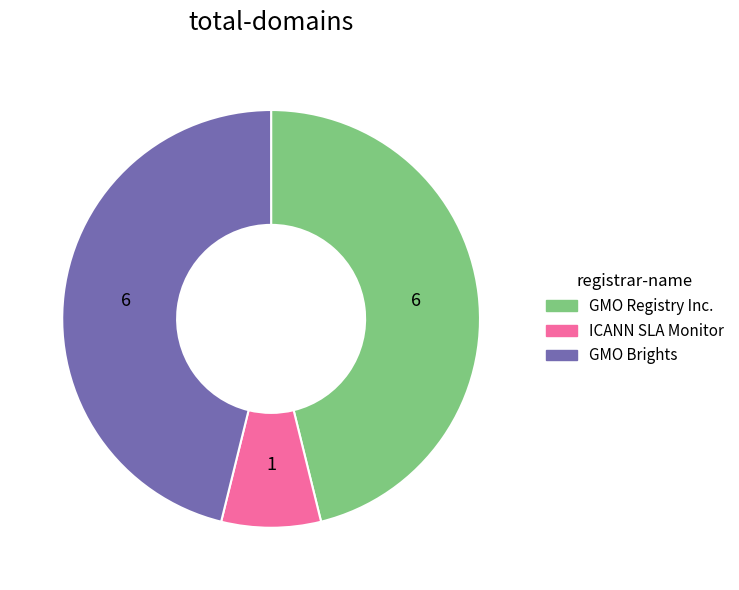

Is there any slice that represents more than half of the pie?

No